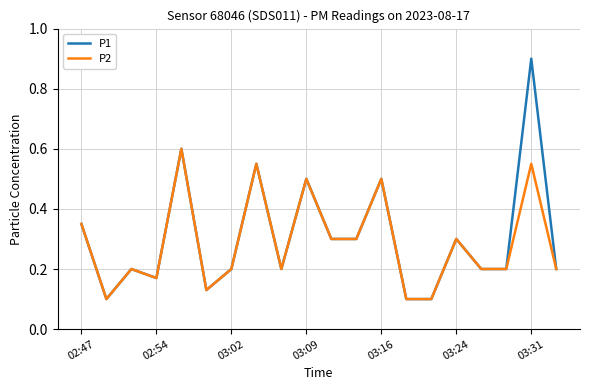

What is the greatest value displayed?

0.9